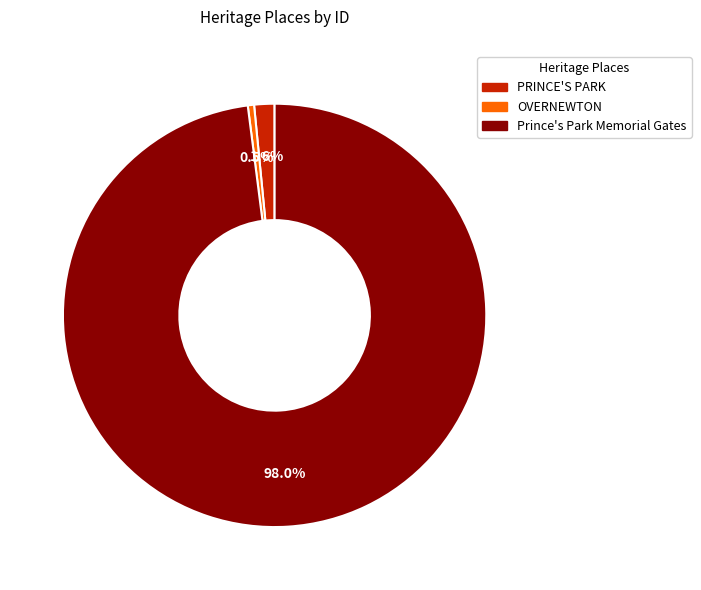

To the nearest percent, what is the average slice percentage?

33%